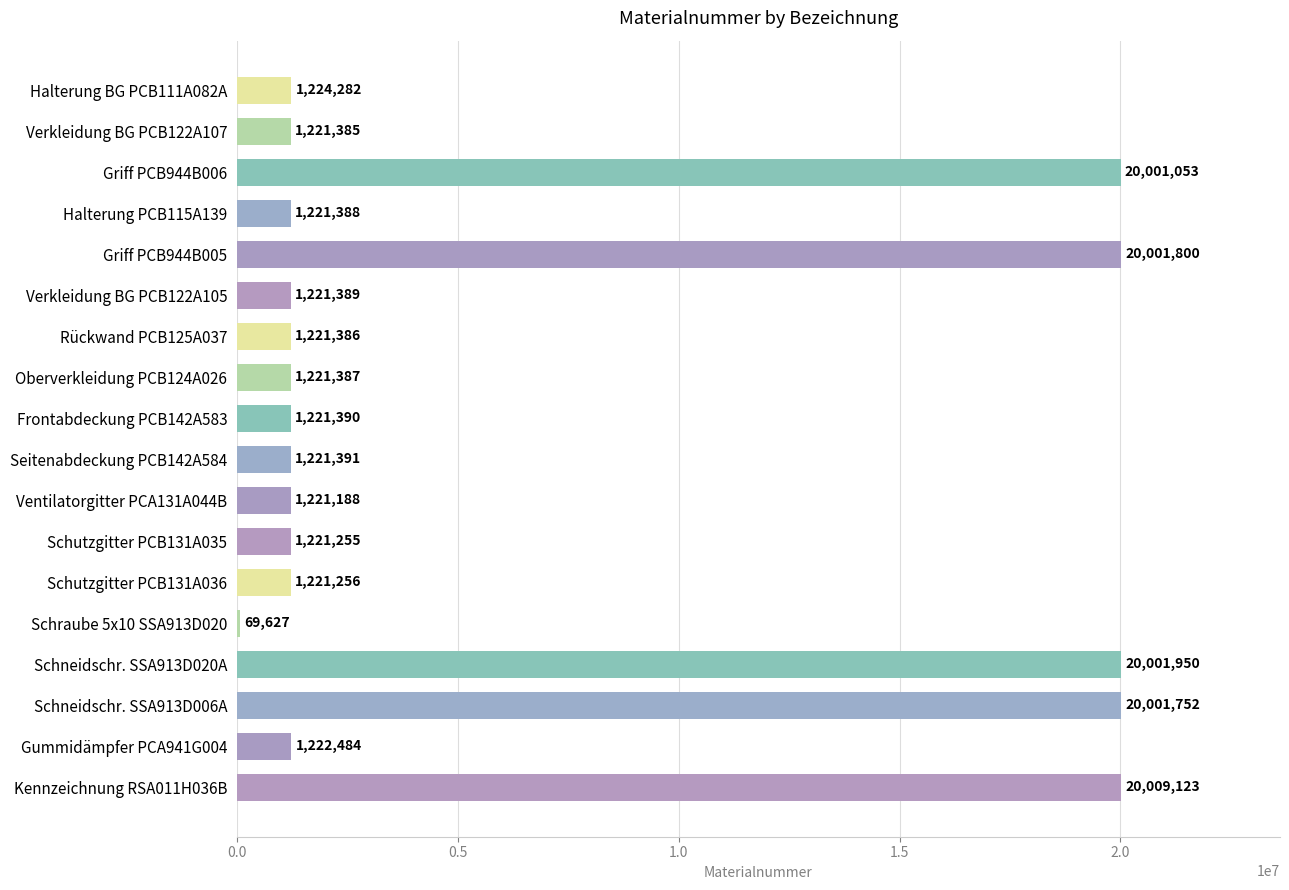

The value at Kennzeichnung RSA011H036B is 20009123. True or false?

True